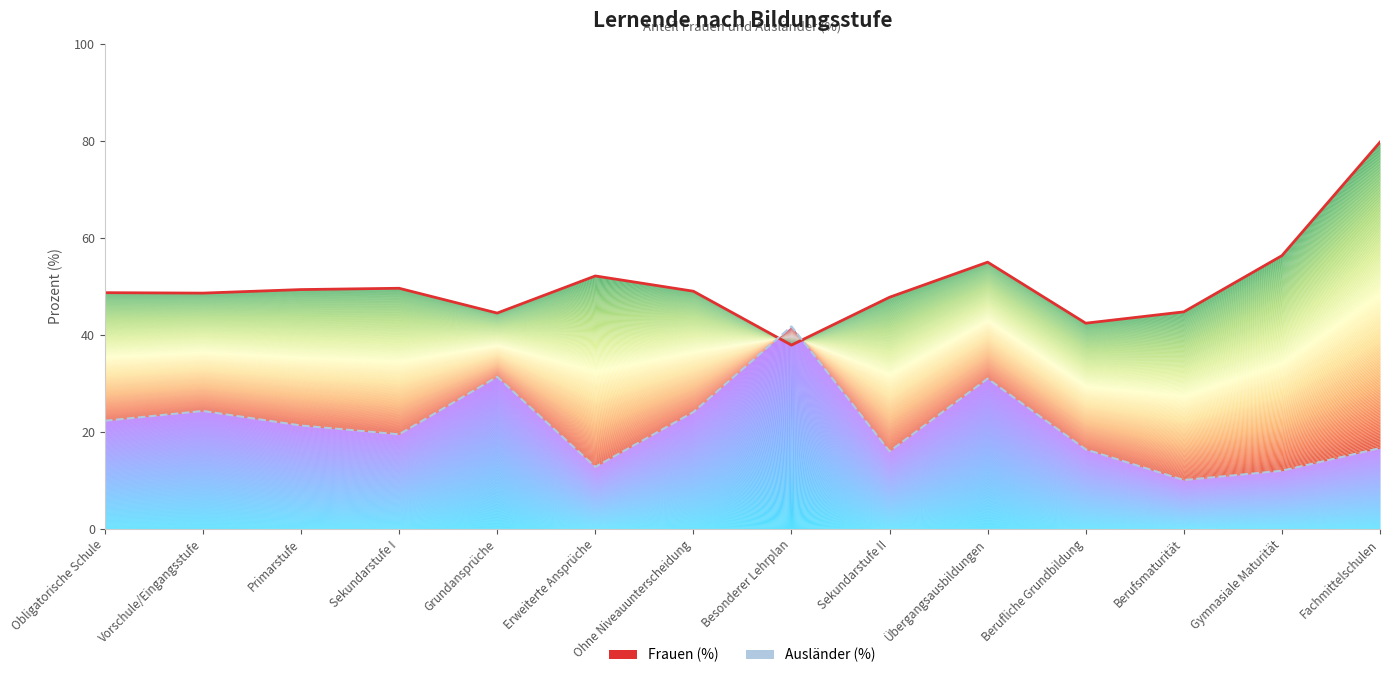

True or false: Ausländer (%) has more than 0 points higher than both neighbors.

True